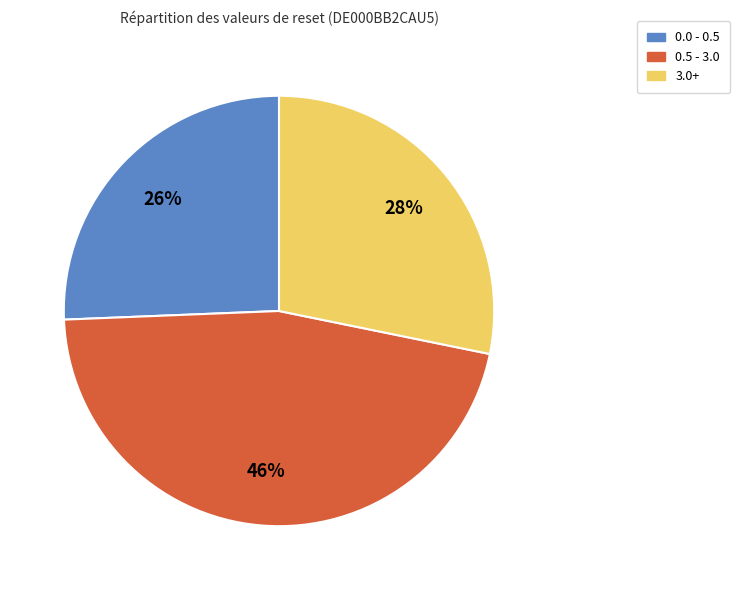

Between 0.5 - 3.0 and 3.0+, which is larger?

0.5 - 3.0